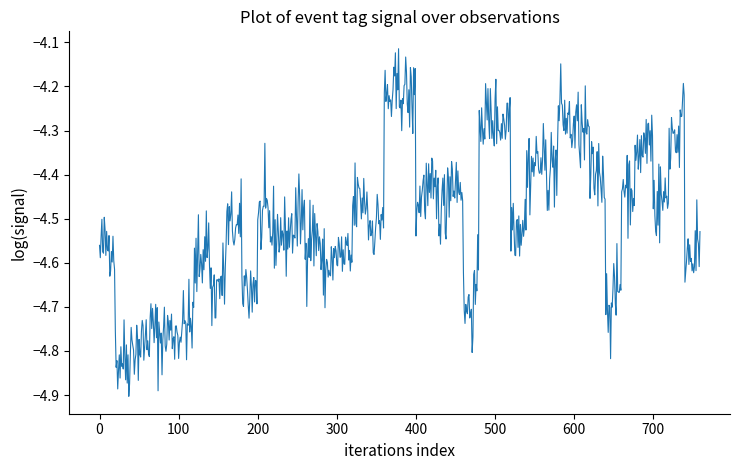

What is the difference between the maximum and minimum values?

0.8